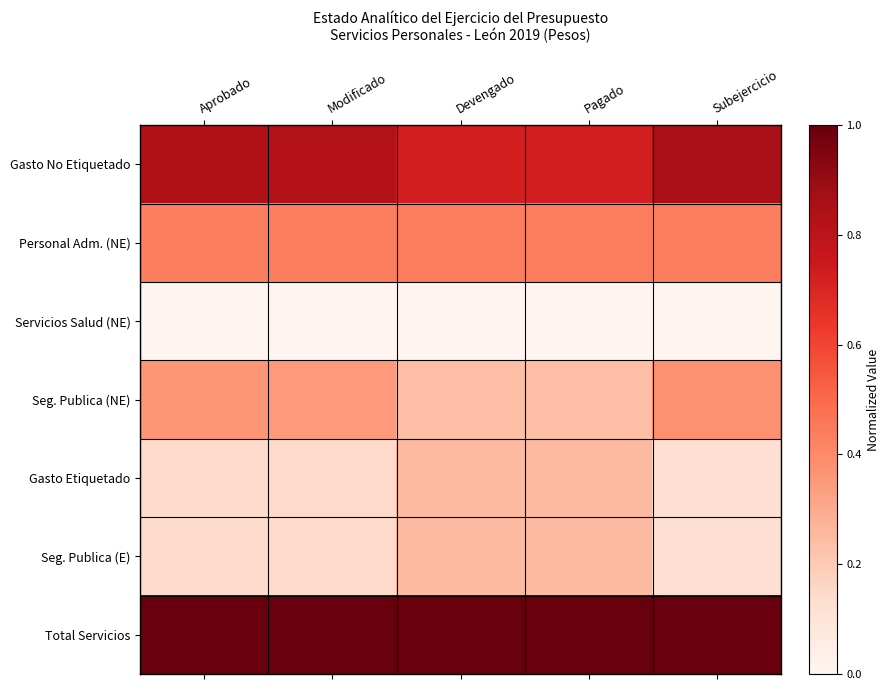

Reading left to right, transcribe all the data shown in this chart.

Gasto No Etiquetado: Aprobado=0.8	Modificado=0.8	Devengado=0.7	Pagado=0.7	Subejercicio=0.9
Personal Adm. (NE): Aprobado=0.4	Modificado=0.4	Devengado=0.4	Pagado=0.4	Subejercicio=0.4
Servicios Salud (NE): Aprobado=0.0	Modificado=0.0	Devengado=0.0	Pagado=0.0	Subejercicio=0.0
Seg. Publica (NE): Aprobado=0.4	Modificado=0.4	Devengado=0.2	Pagado=0.2	Subejercicio=0.4
Gasto Etiquetado: Aprobado=0.1	Modificado=0.1	Devengado=0.3	Pagado=0.3	Subejercicio=0.1
Seg. Publica (E): Aprobado=0.1	Modificado=0.1	Devengado=0.3	Pagado=0.3	Subejercicio=0.1
Total Servicios: Aprobado=1.0	Modificado=1.0	Devengado=1.0	Pagado=1.0	Subejercicio=1.0